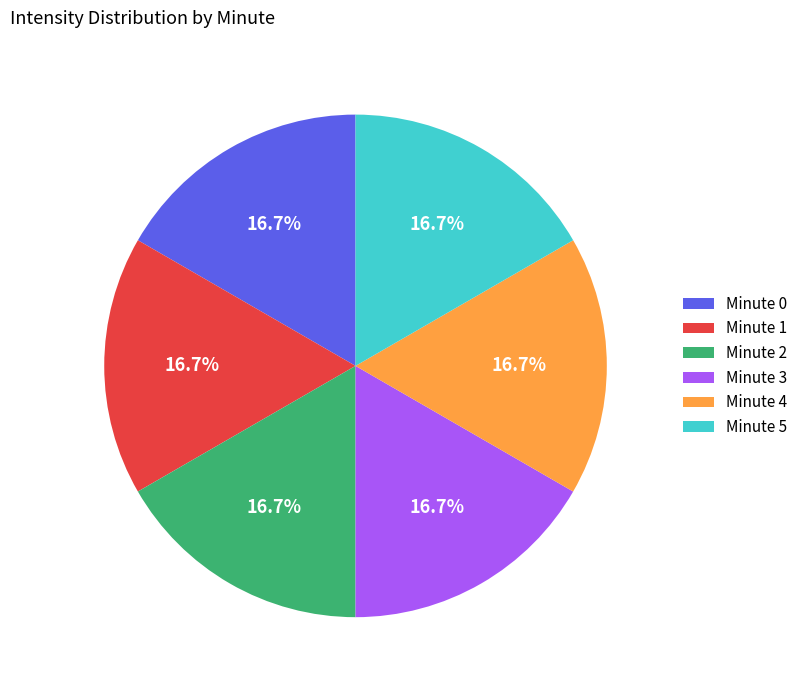

To the nearest percent, what portion does Minute 2 represent?

17%